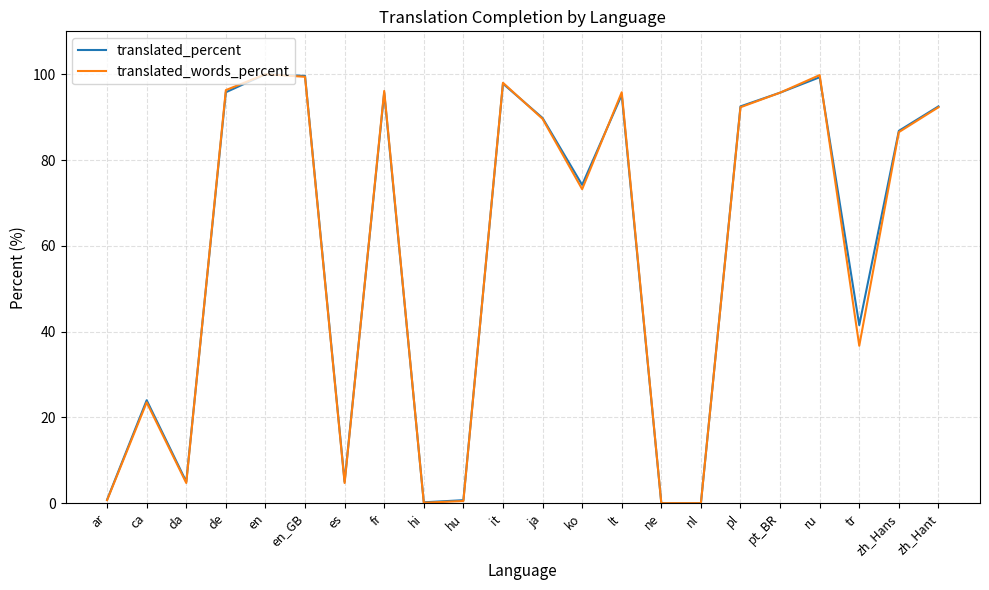

Where is translated_percent nearest to the value 50?

tr